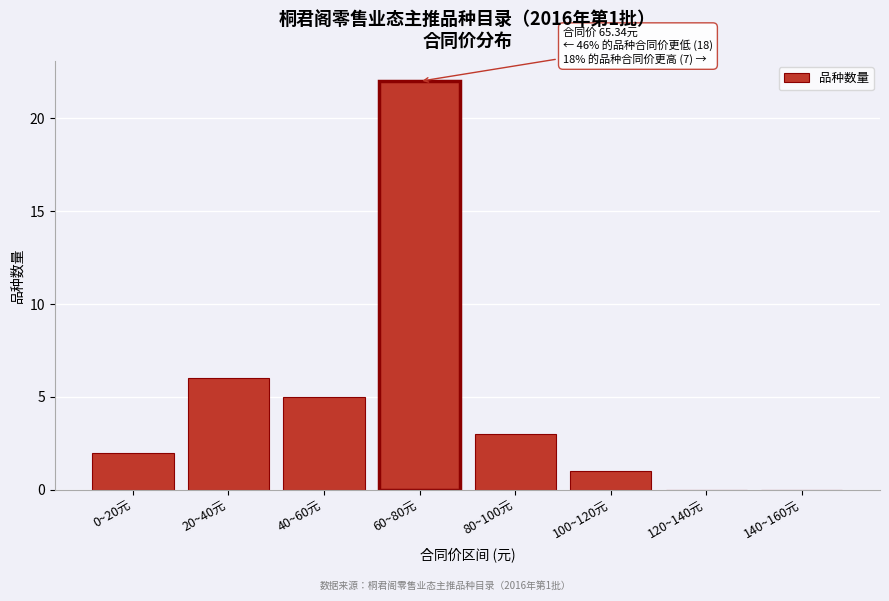

Reading right to left, extract all data points from this chart.

140~160元=0	120~140元=0	100~120元=1	80~100元=3	60~80元=22	40~60元=5	20~40元=6	0~20元=2